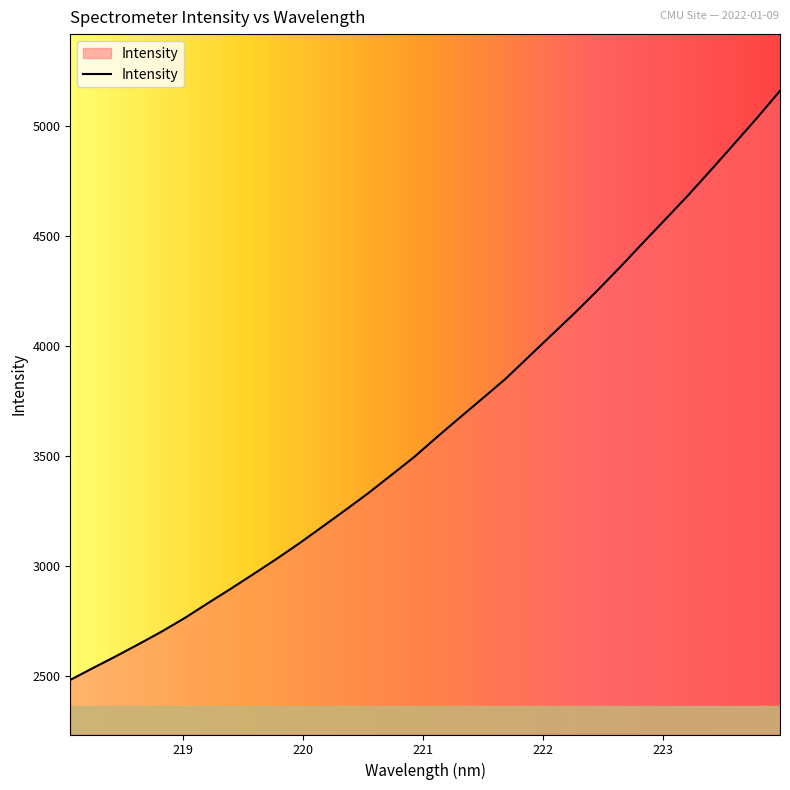

What is the smallest value displayed?

2482.1